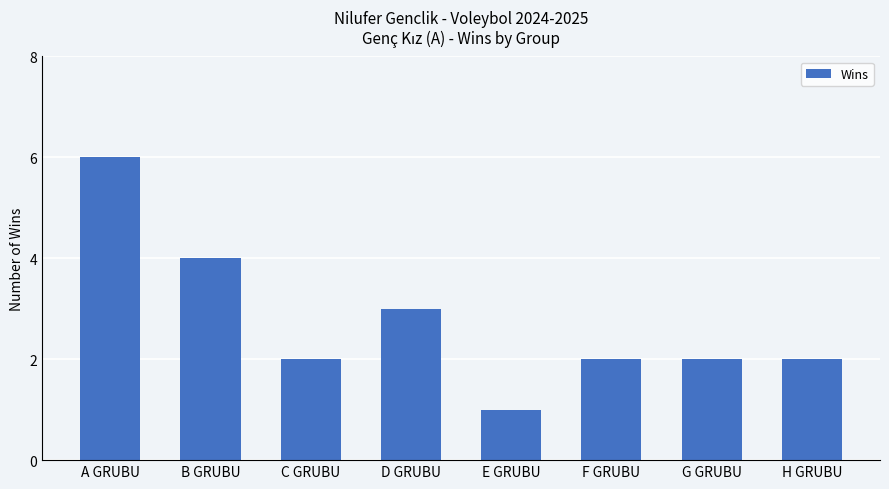

What is the sum of all values?

22